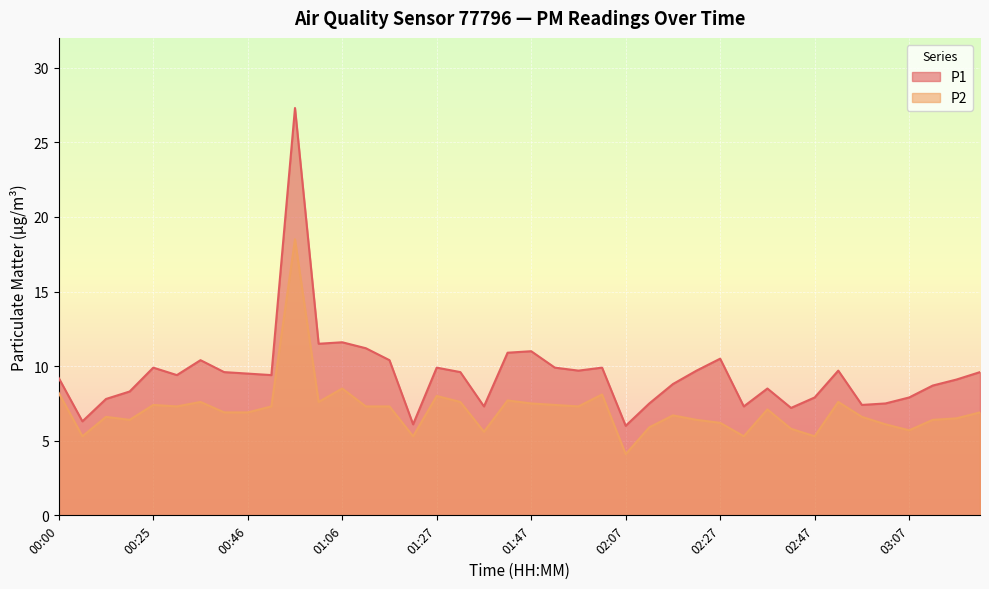

What is the label of the 5th point from the left?

00:25